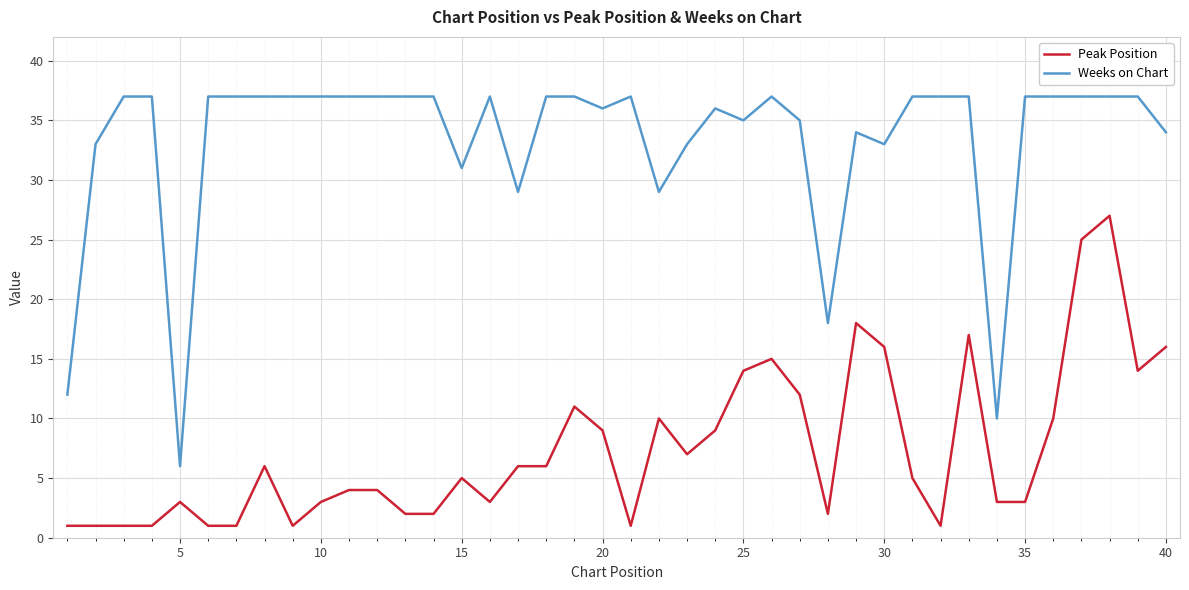

True or false: Weeks on Chart and Peak Position cross at least once.

False